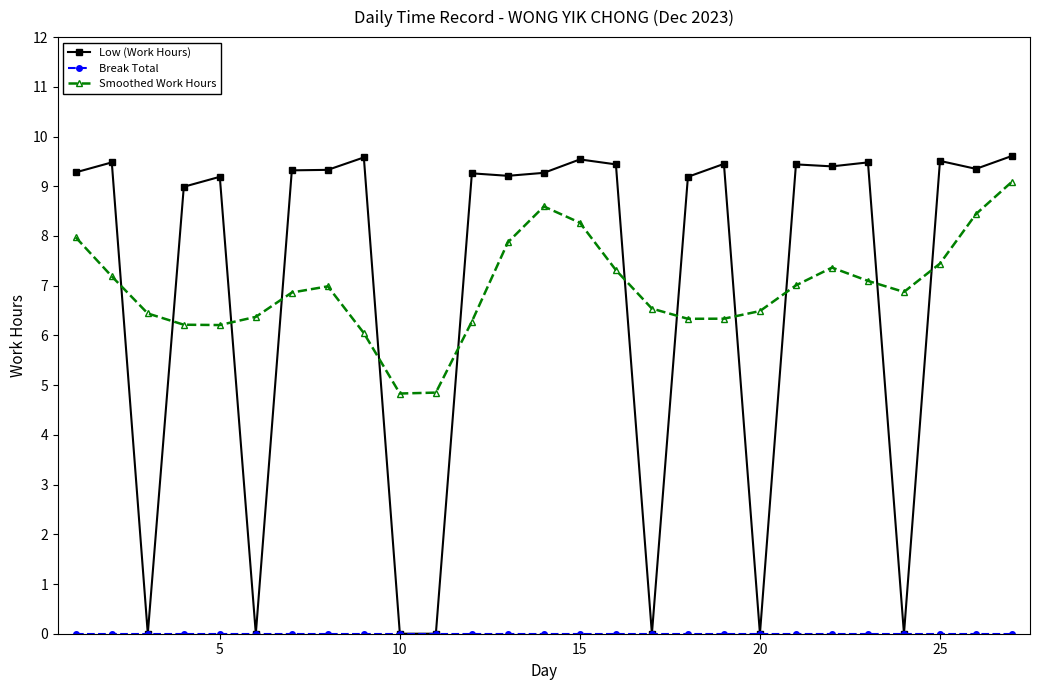

True or false: Low (Work Hours) has more than 0 points higher than both neighbors.

True